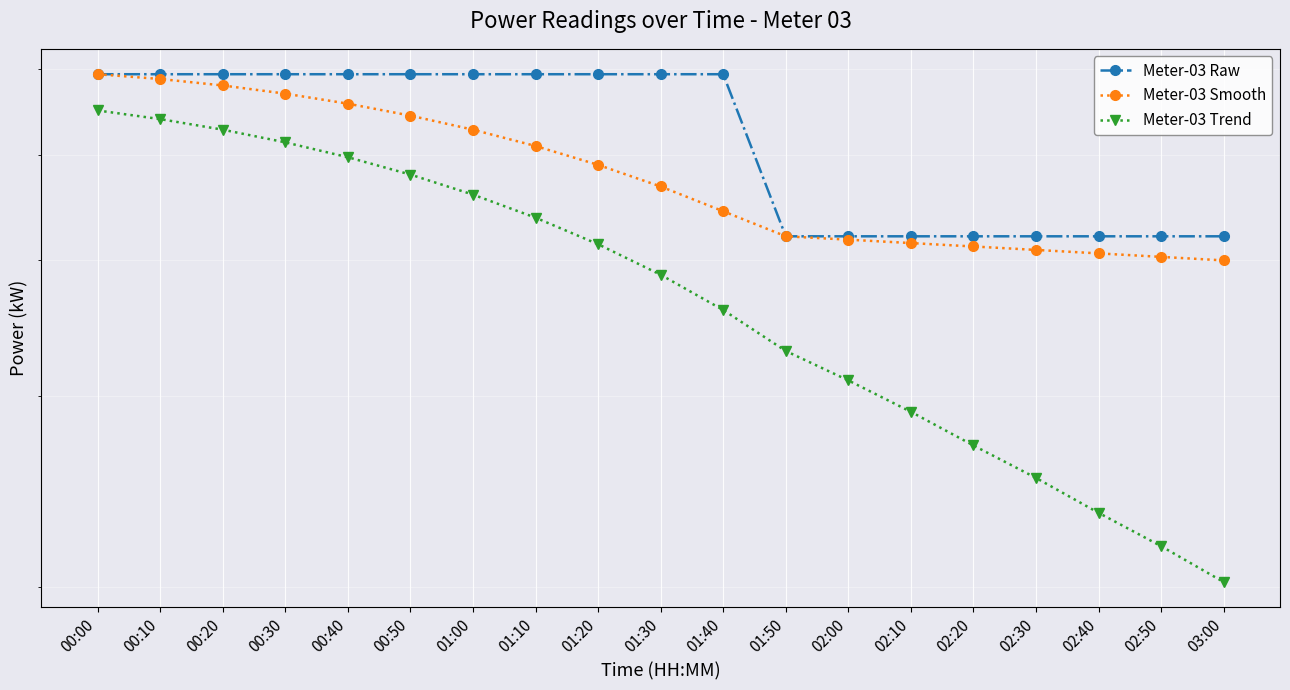

True or false: Meter-03 Smooth and Meter-03 Trend intersect in this chart.

False